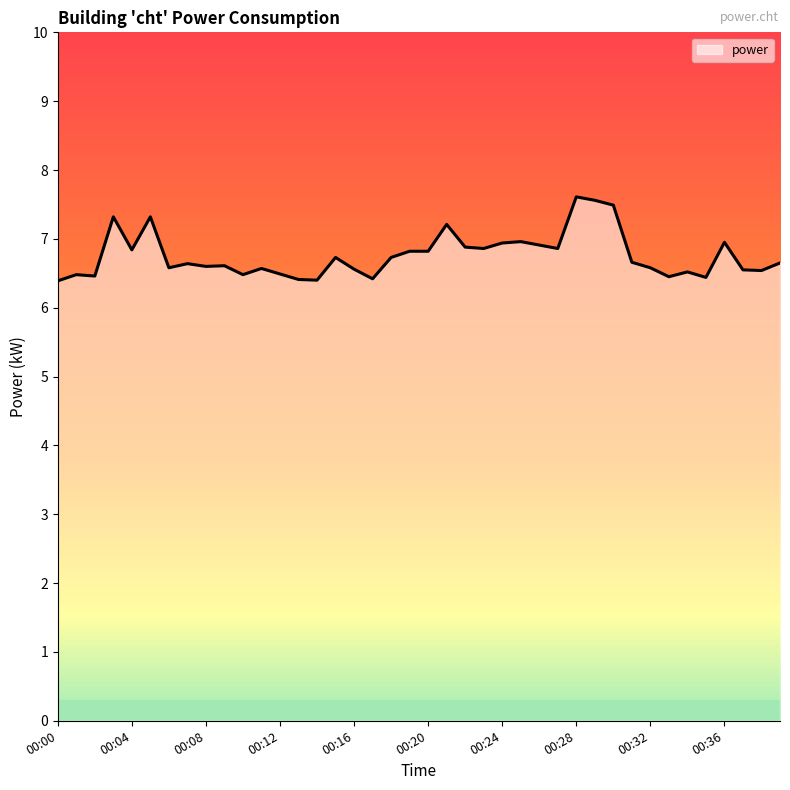

What is the greatest value displayed?

7.6